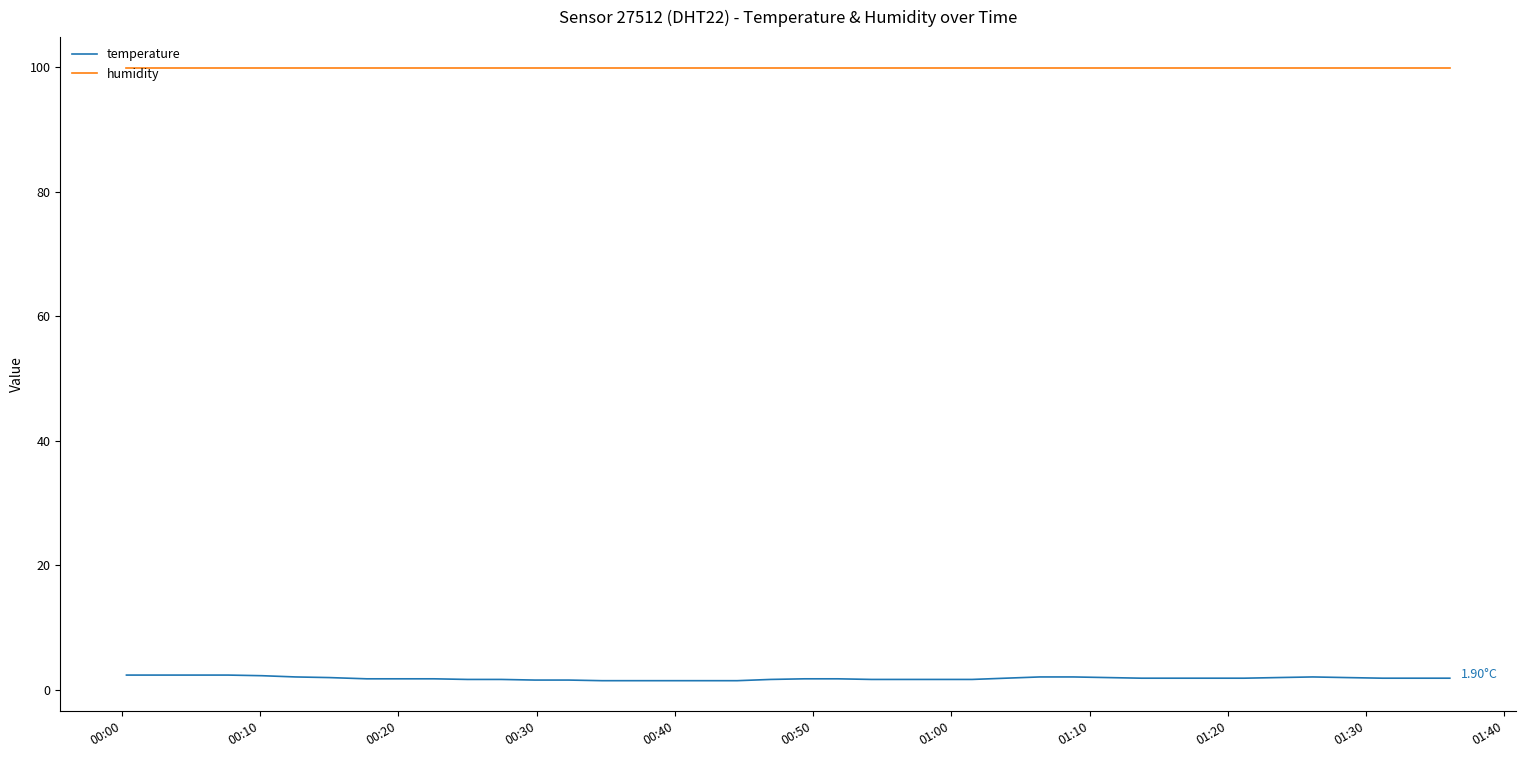

True or false: humidity and temperature intersect in this chart.

False